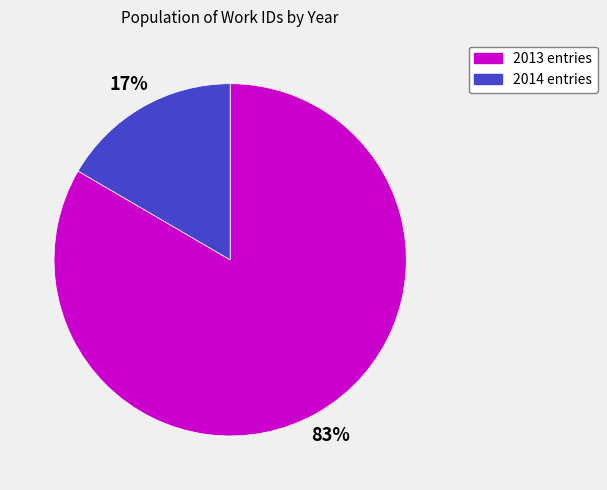

Is it true that 2014 entries is 17% of the pie?

True